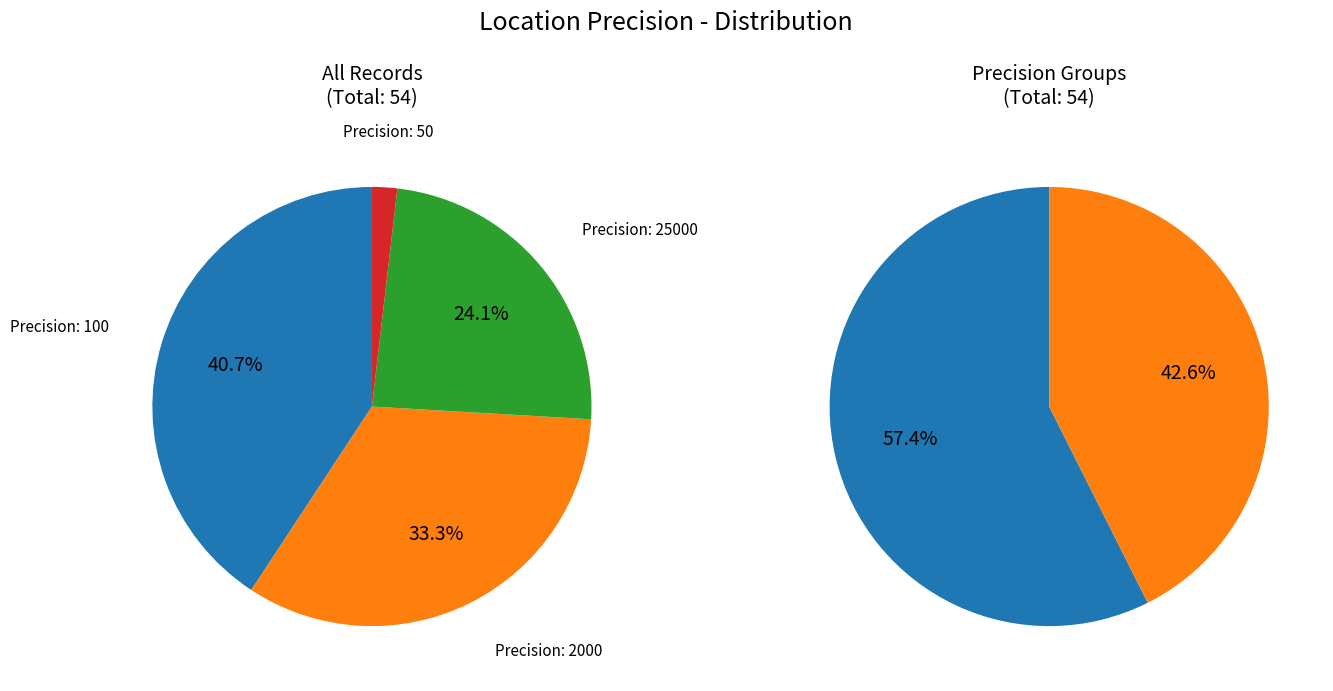

Does 100 account for over 50% of the chart?

No